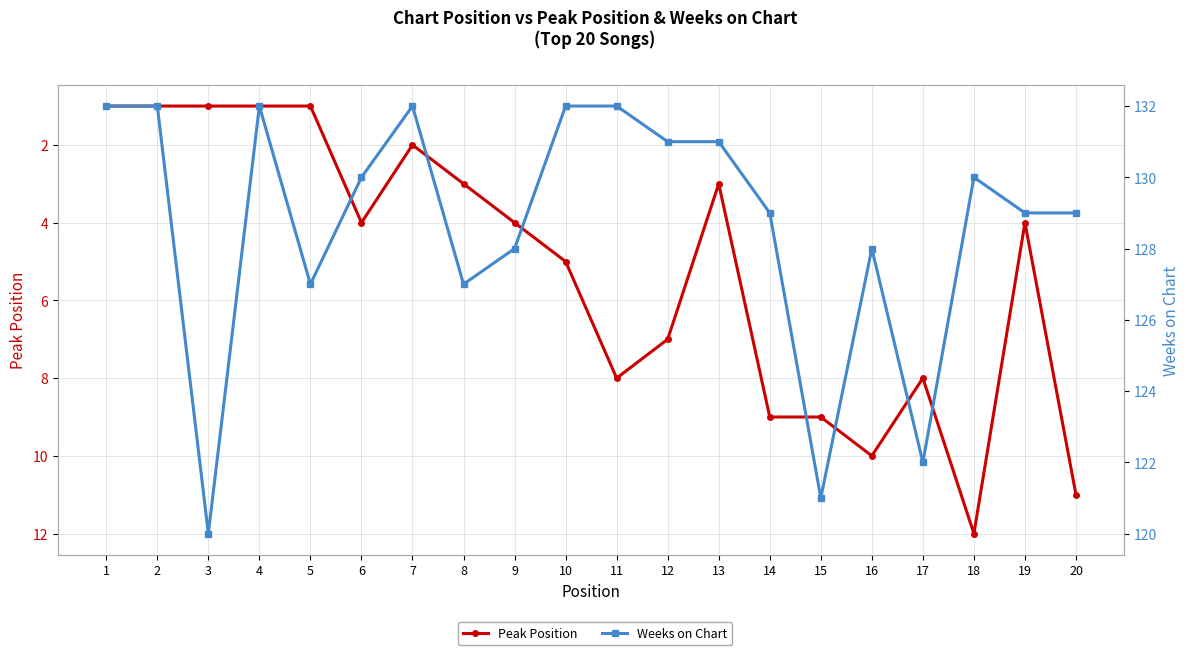

List the series in order of their peak value, highest first.

Weeks on Chart, Peak Position